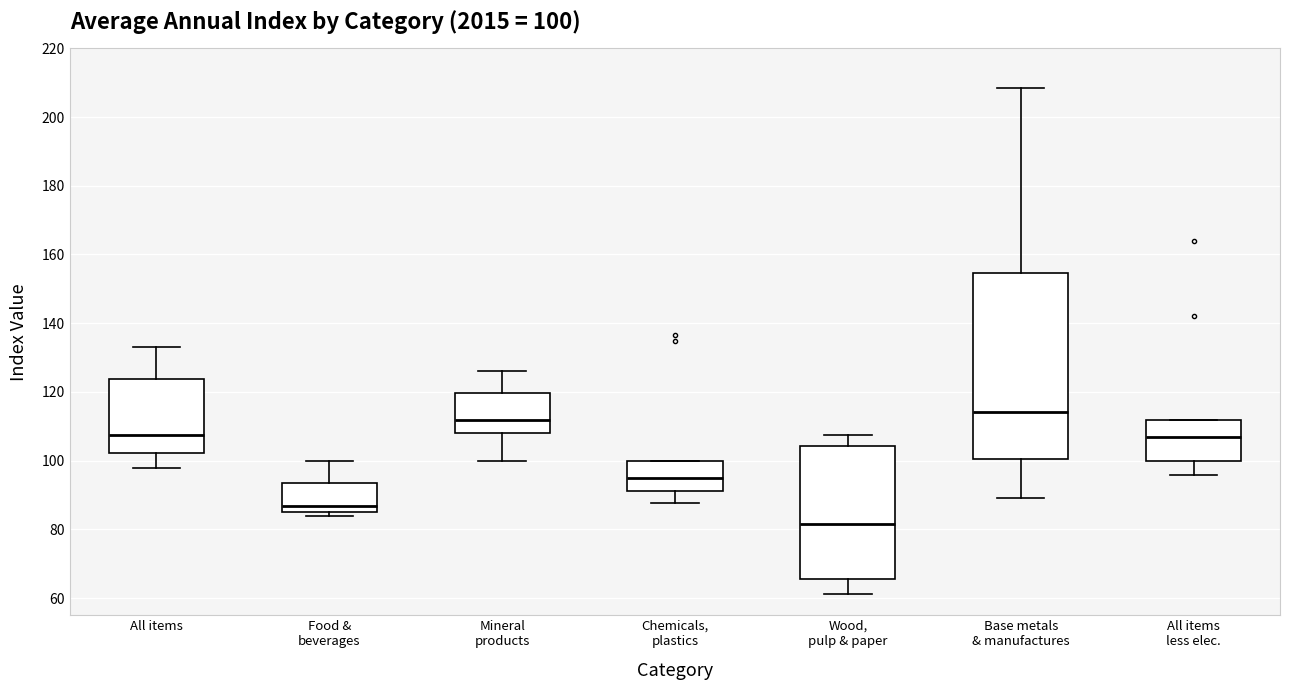

Comparing the boxes themselves (not the whiskers), which one is the tallest?

Base metals & manufactures